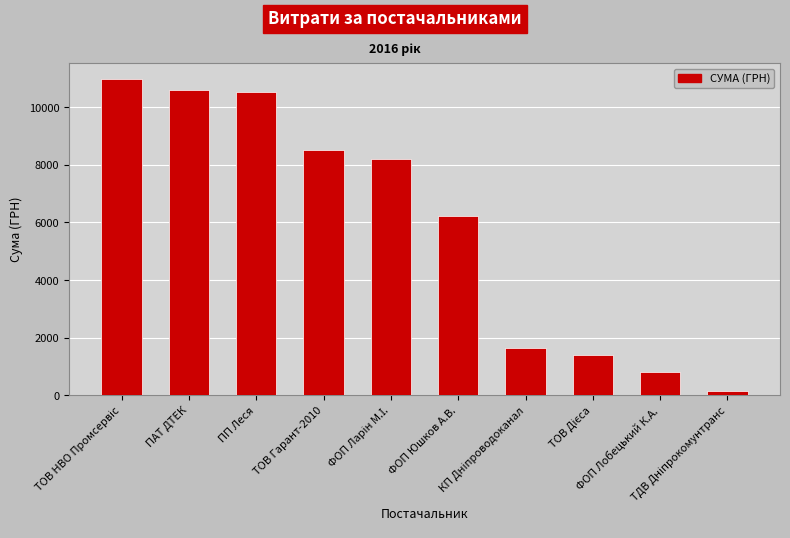

What is the label of the 4th bar from the left?

ТОВ Гарант-2010